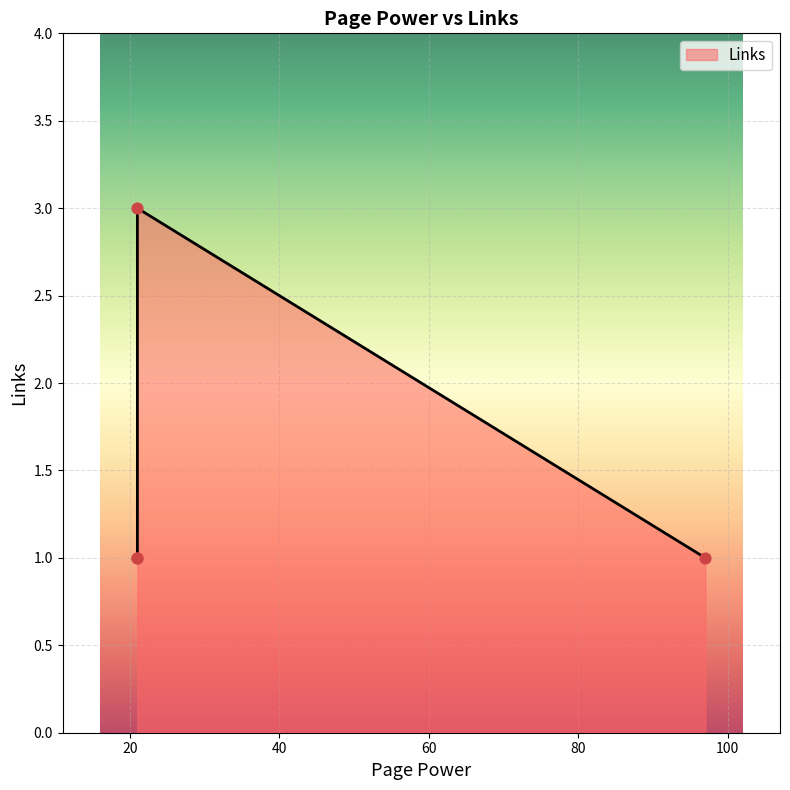

Approximately how many times larger is the value at 97 compared to 21?

1.0